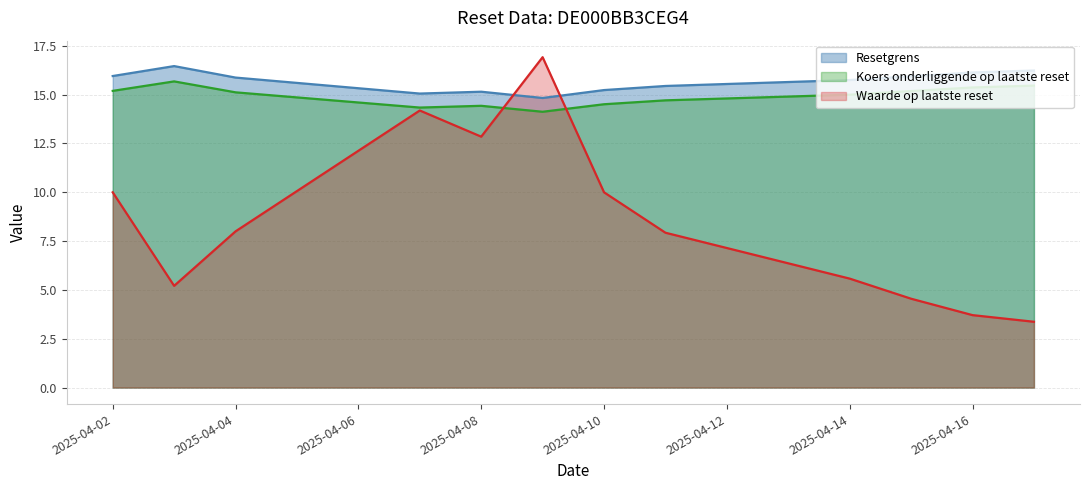

What is the highest value of the Waarde op laatste reset series?

16.9